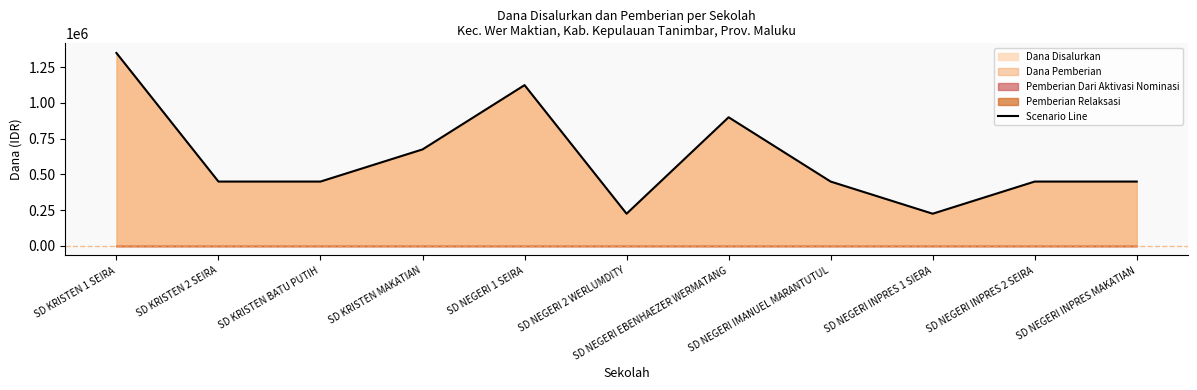

List the labels in order of value, largest first.

SD KRISTEN 1 SEIRA, SD NEGERI 1 SEIRA, SD NEGERI EBENHAEZER WERMATANG, SD KRISTEN MAKATIAN, SD KRISTEN 2 SEIRA, SD KRISTEN BATU PUTIH, SD NEGERI IMANUEL MARANTUTUL, SD NEGERI INPRES 2 SEIRA, SD NEGERI INPRES MAKATIAN, SD NEGERI 2 WERLUMDITY, SD NEGERI INPRES 1 SIERA